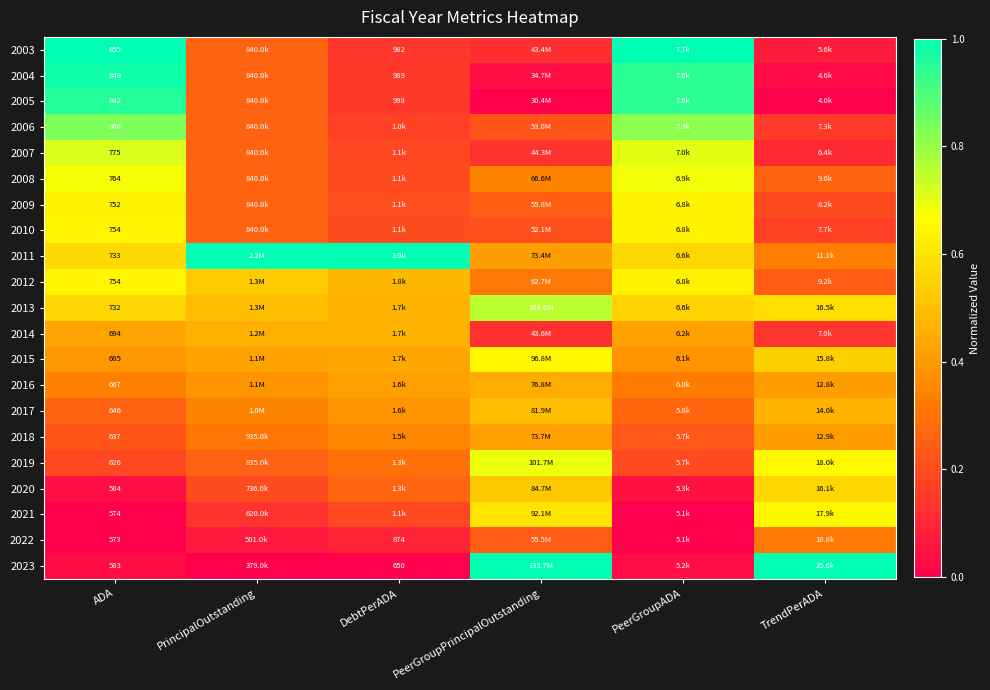

The value of 2018 at DebtPerADA is 0.5. True or false?

False